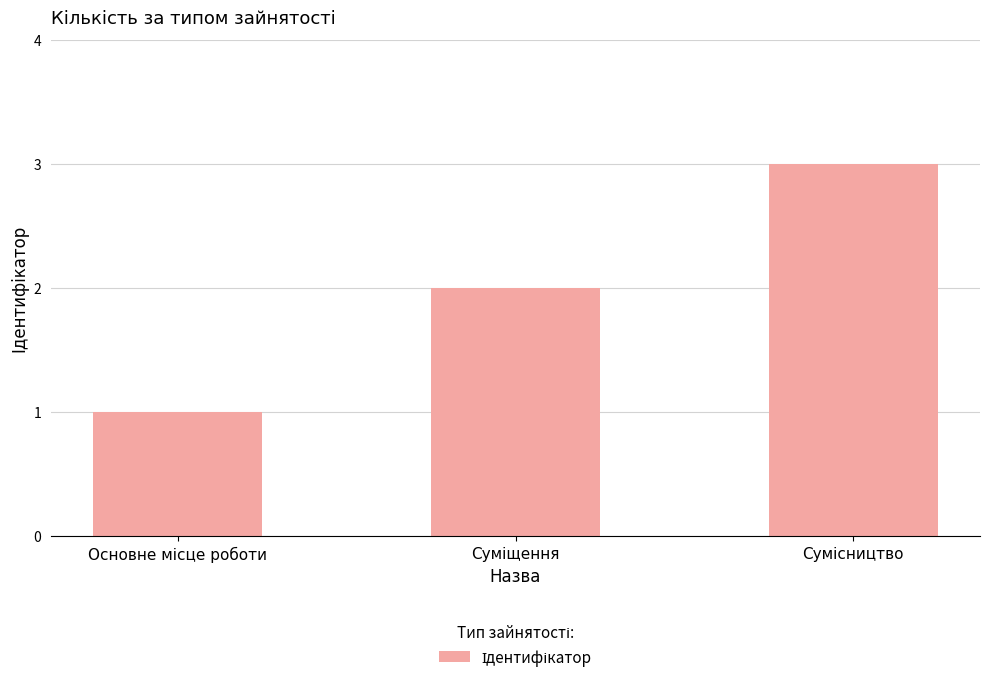

What is the maximum value shown in the chart?

3